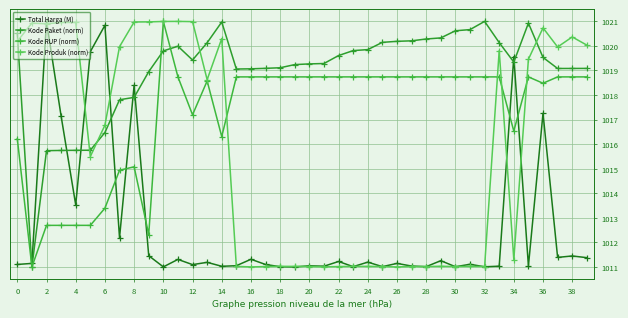

Is this an area chart (filled region under the line)?

No